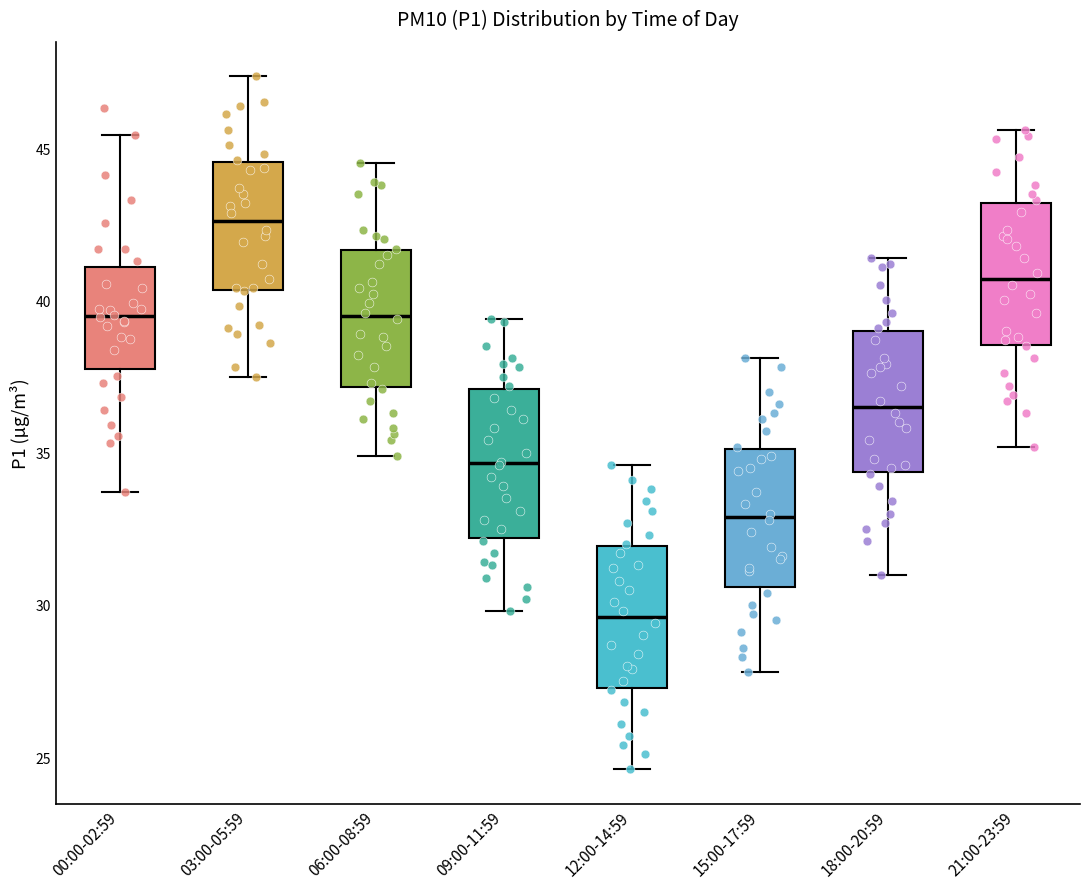

Reading left to right, read every box against the y-axis: the position of its median line, the range the box covers, and the ends of its whiskers. The values are not printed on the chart, so give them approximately, as read against the axis.

00:00-02:59: median 39.5, box 37.5 to 41.0, whiskers 33.5 to 45.5
03:00-05:59: median 42.5, box 40.5 to 44.5, whiskers 37.5 to 47.5
06:00-08:59: median 39.5, box 37.0 to 41.5, whiskers 35.0 to 44.5
09:00-11:59: median 34.5, box 32.0 to 37.0, whiskers 30.0 to 39.5
12:00-14:59: median 29.5, box 27.5 to 32.0, whiskers 24.5 to 34.5
15:00-17:59: median 33.0, box 30.5 to 35.0, whiskers 28.0 to 38.0
18:00-20:59: median 36.5, box 34.5 to 39.0, whiskers 31.0 to 41.5
21:00-23:59: median 40.5, box 38.5 to 43.0, whiskers 35.0 to 45.5